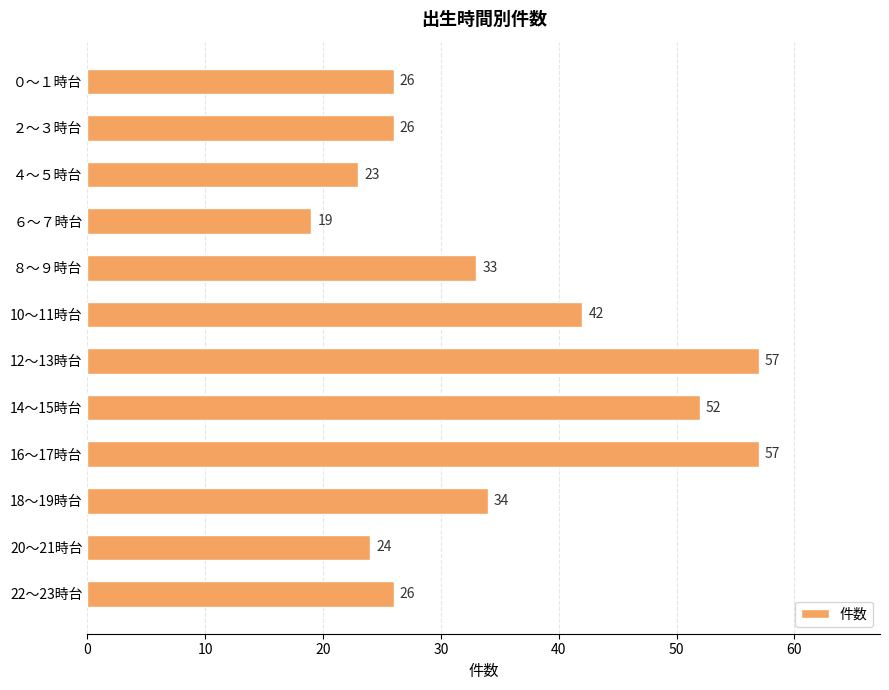

How many bars are there in total?

12